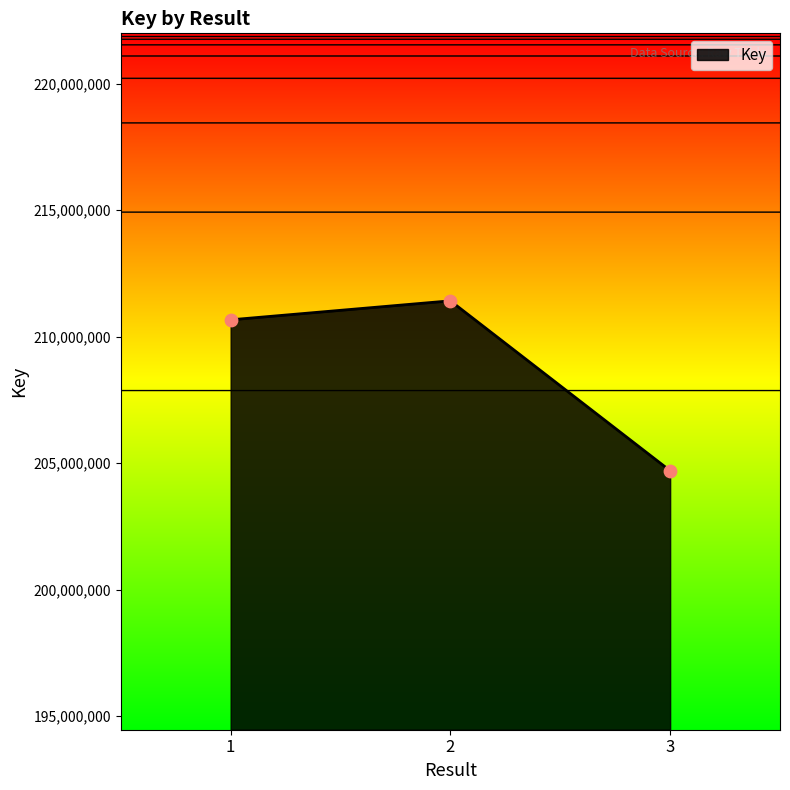

Which has a higher value, 3 or 1?

1